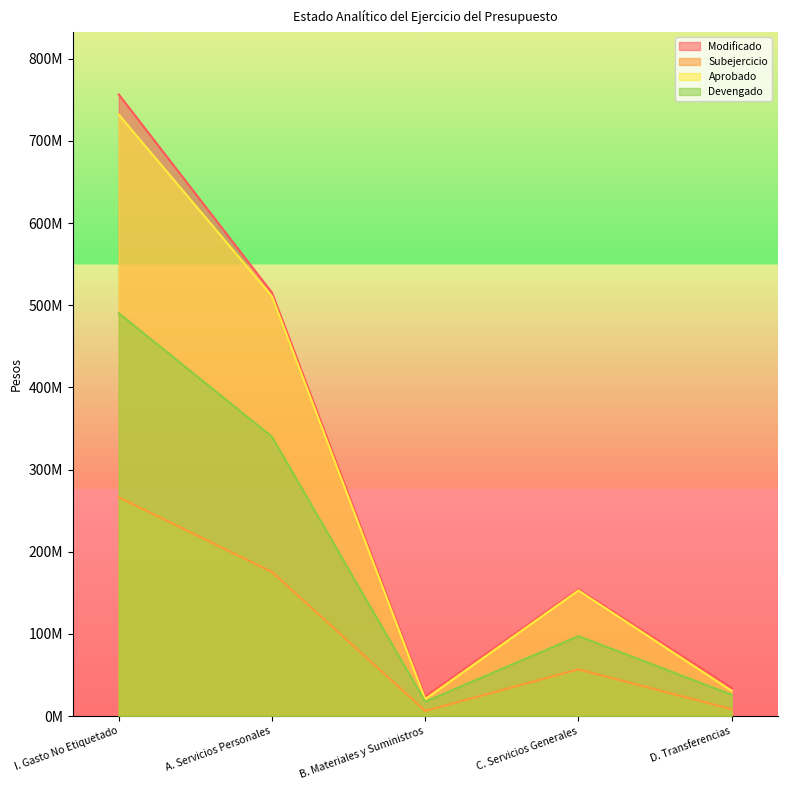

True or false: Modificado and Aprobado cross at least once.

False